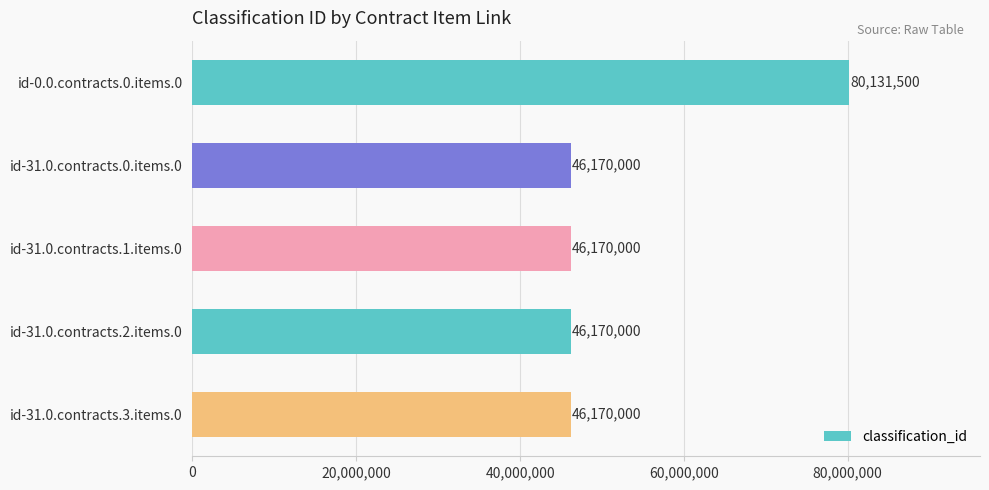

Reading top to bottom, extract all data points from this chart.

80131500	46170000	46170000	46170000	46170000